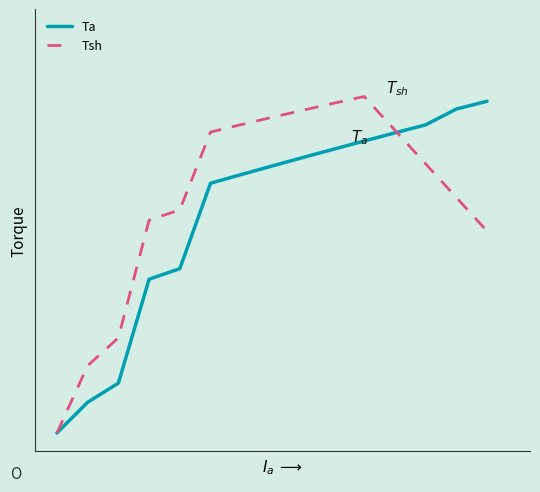

Which series has the largest range (max minus min)?

Tsh